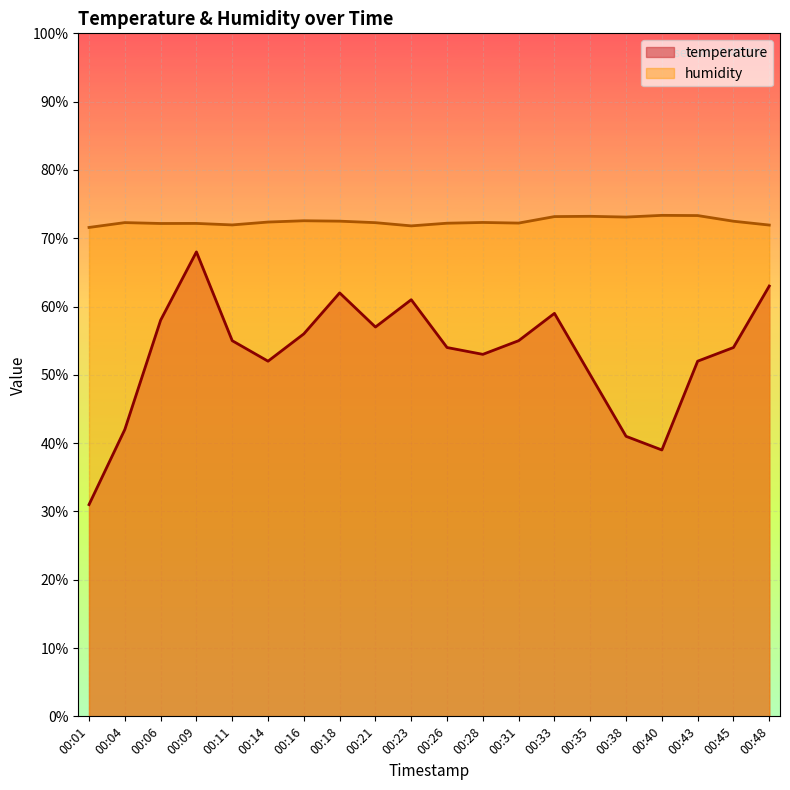

At how many categories does at least one series exceed 38?

20